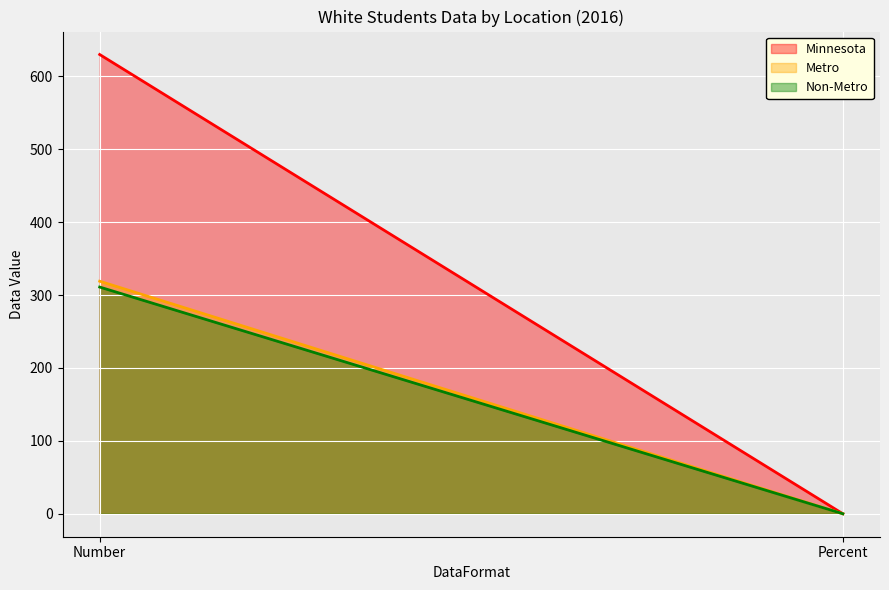

What position from the left is Percent?

2